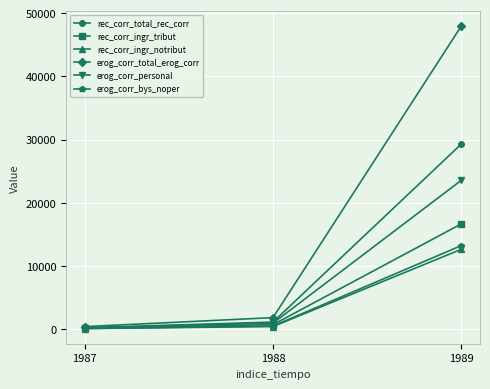

At how many categories does at least one series exceed 34756?

1